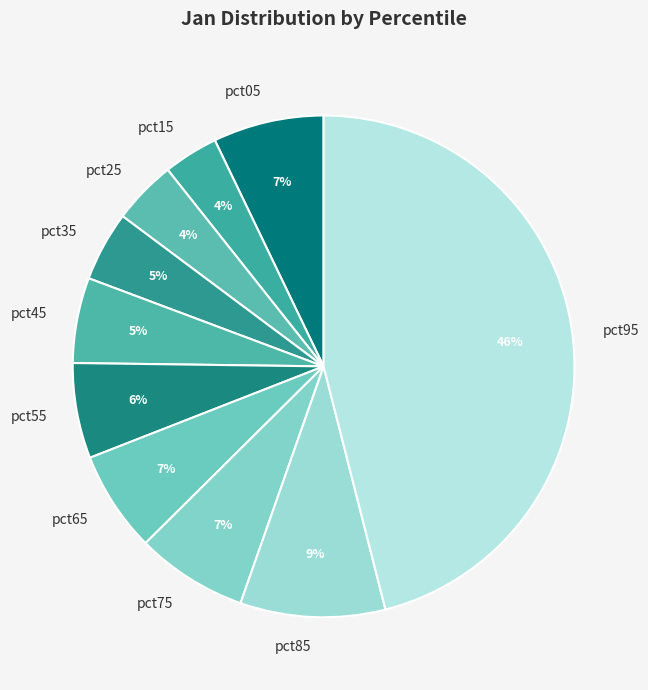

Do pct55 and pct25 together represent more than half of the pie?

No